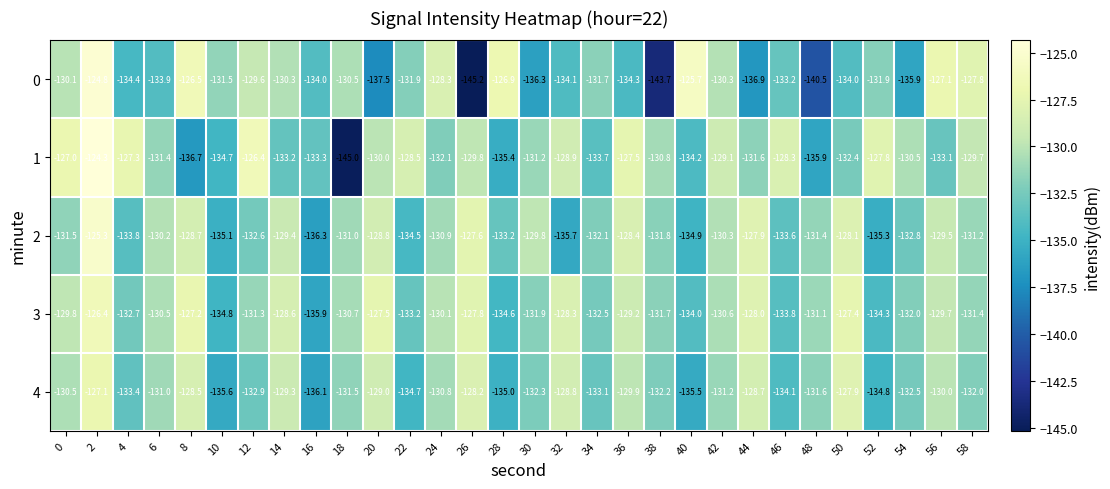

What is the lowest value of the 0 series?

-145.2